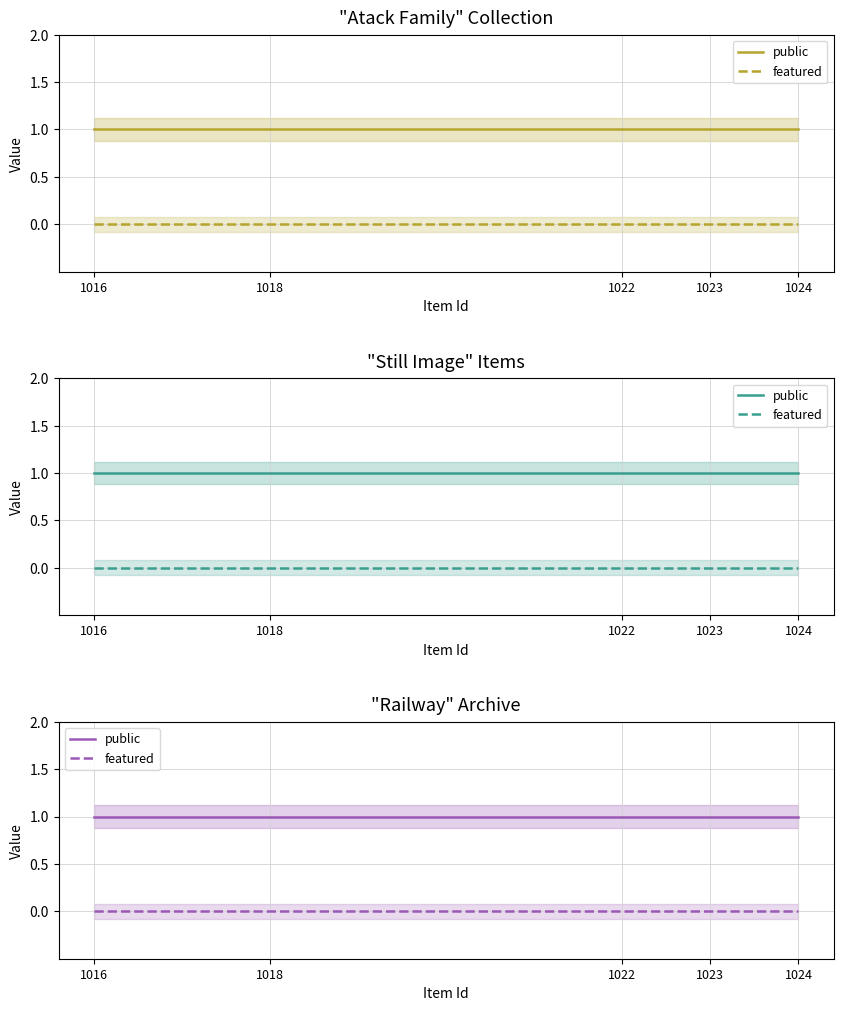

True or false: public and featured cross at least once.

False